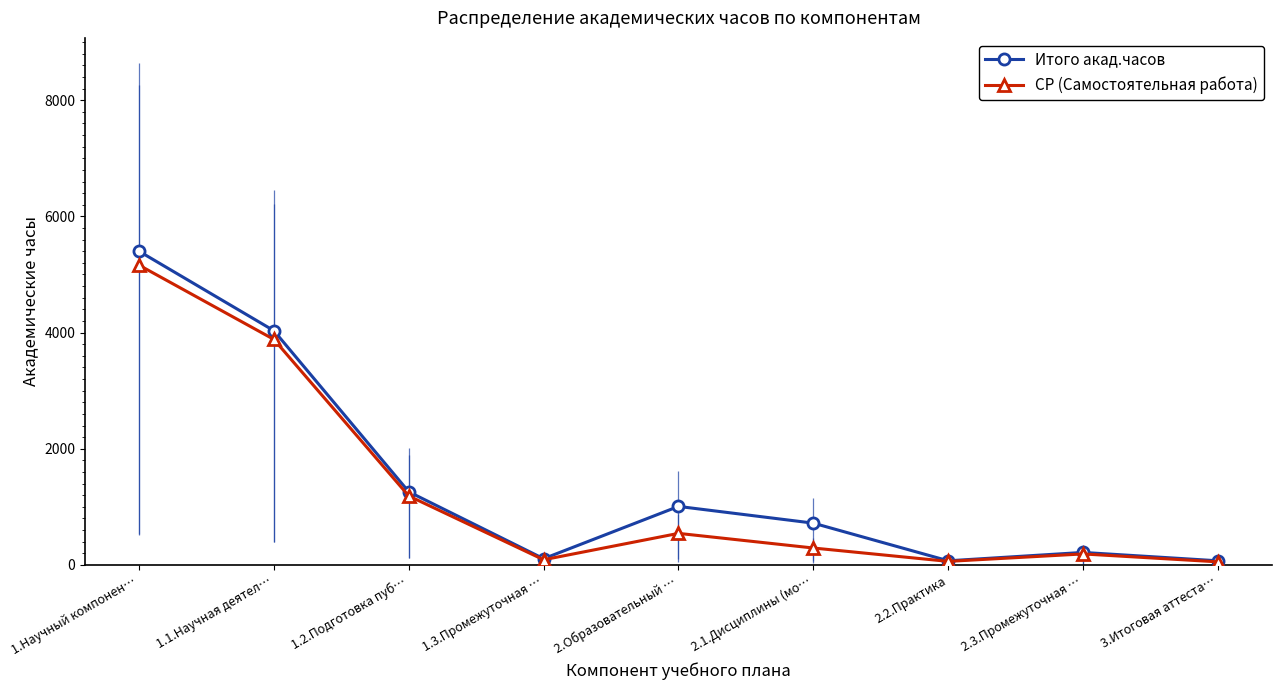

Which series has the largest range (max minus min)?

Итого акад.часов